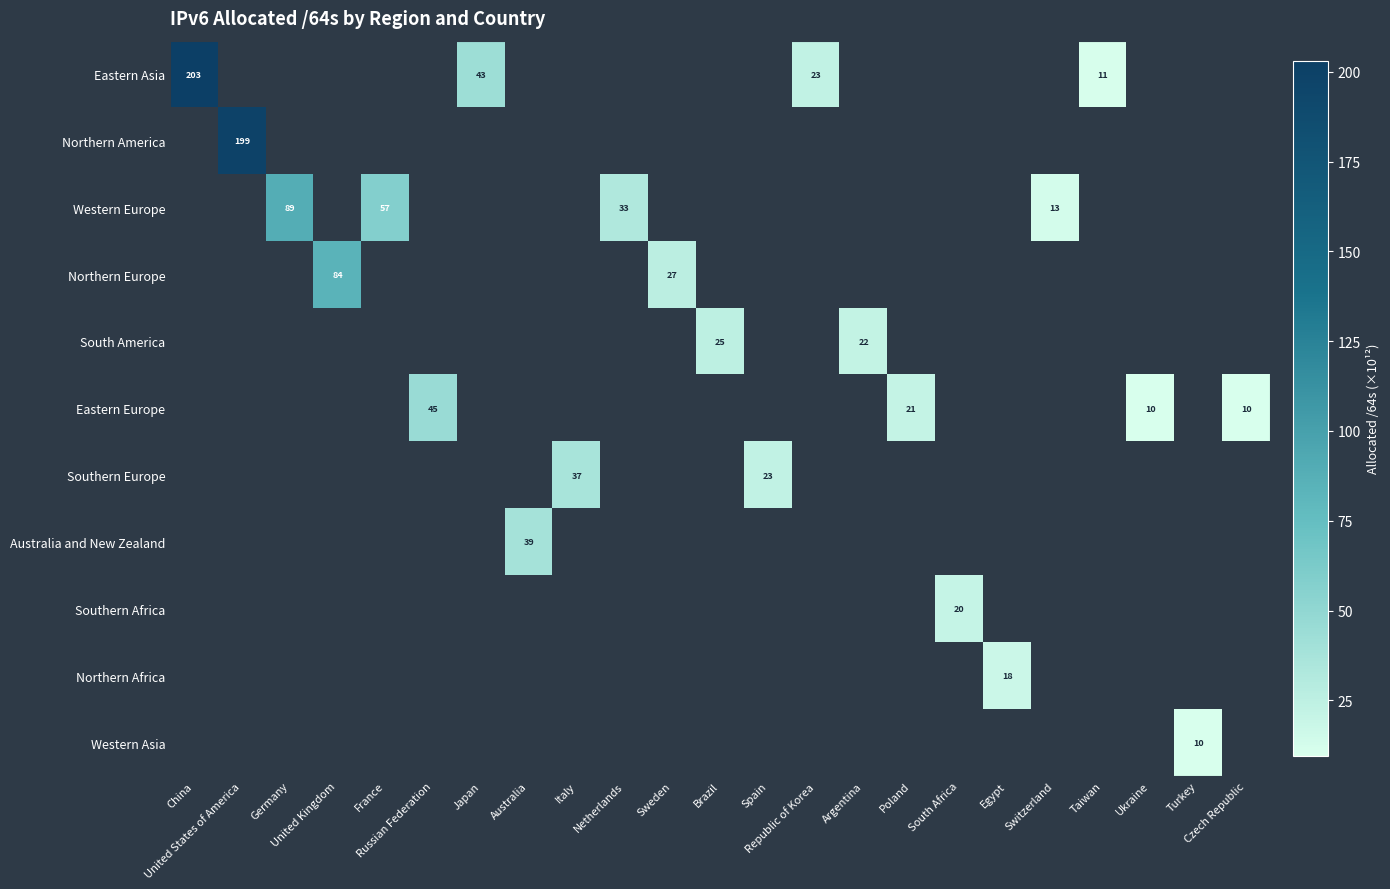

True or false: Western Europe has a value of 0.0 at Ukraine.

True